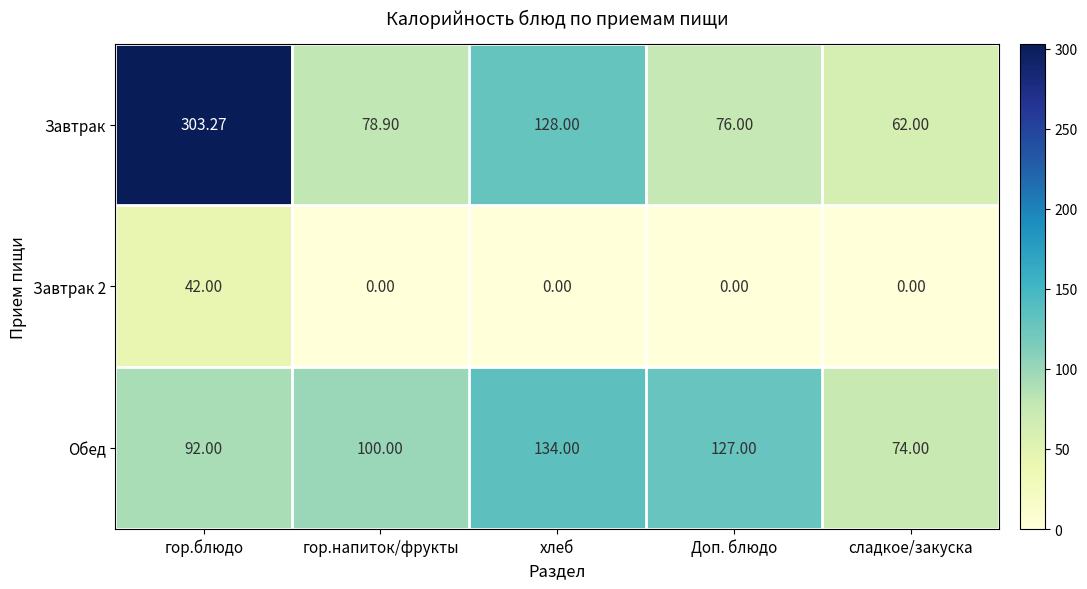

Between гор.блюдо and гор.напиток/фрукты, which series saw the biggest shift?

Завтрак